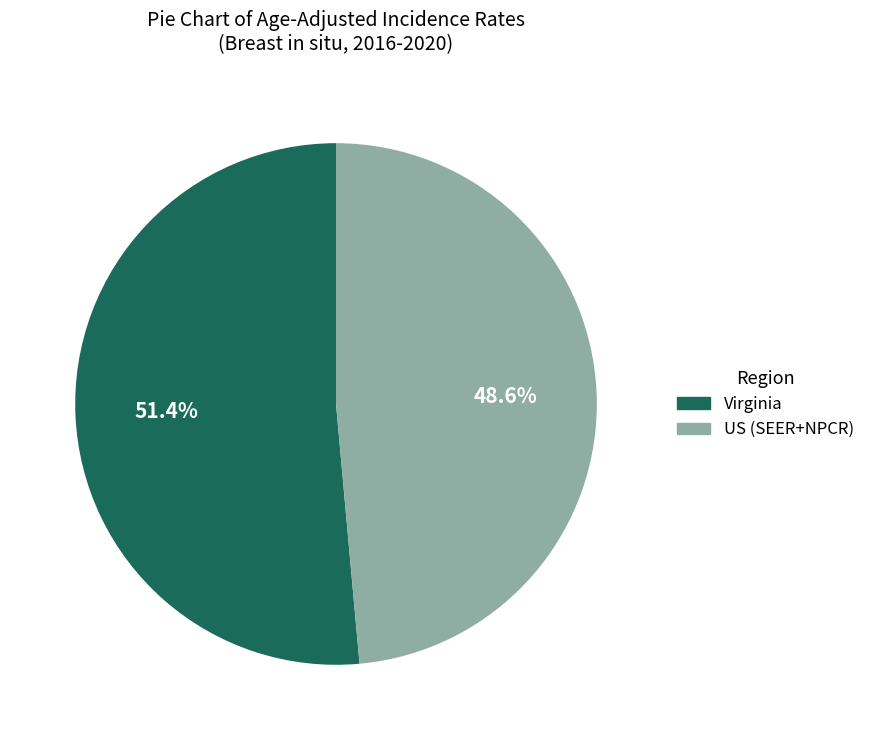

Which category has the smallest portion of the pie?

US (SEER+NPCR)